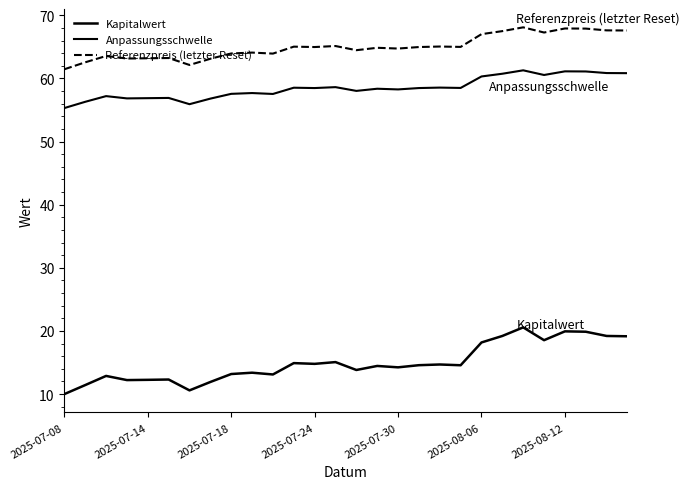

What is the difference between the maximum and second lowest values in the Anpassungsschwelle series?

5.4